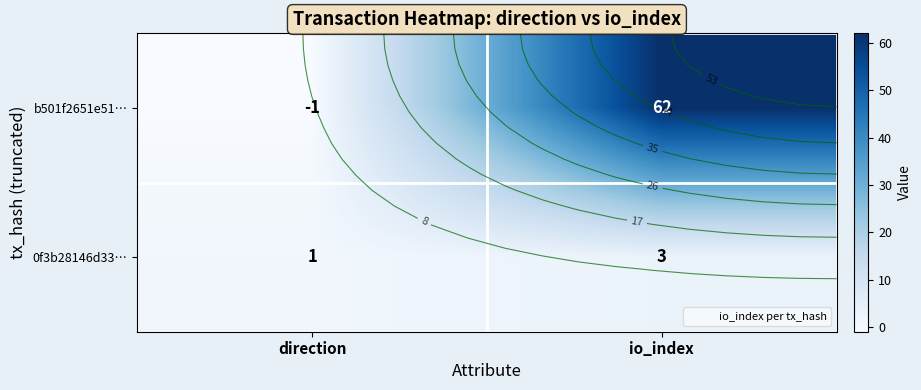

Rank the series at io_index from highest to lowest value.

b501f2651e51…, 0f3b28146d33…